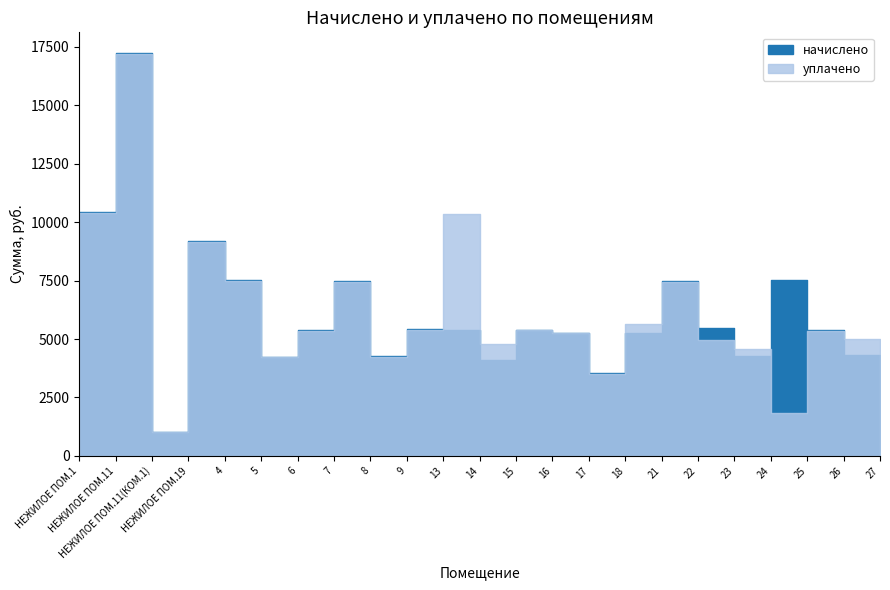

Reading left to right, extract all data points from this chart.

начислено: НЕЖИЛОЕ ПОМ.1=10420.1	НЕЖИЛОЕ ПОМ.11=17252.9	НЕЖИЛОЕ ПОМ.11(КОМ.1)=1024.9	НЕЖИЛОЕ ПОМ.19=9201.5	4=7504.7	5=4247.8	6=5375.2	7=7481.9	8=4270.6	9=5432.0	13=5398.0	14=4111.1	15=5398.0	16=5261.3	17=3530.3	18=5272.7	21=7493.3	22=5454.8	23=4259.2	24=7538.9	25=5386.6	26=4327.4	27=3416.4
уплачено: НЕЖИЛОЕ ПОМ.1=10369.8	НЕЖИЛОЕ ПОМ.11=17169.5	НЕЖИЛОЕ ПОМ.11(КОМ.1)=1020.0	НЕЖИЛОЕ ПОМ.19=9157.0	4=7468.4	5=4227.2	6=5349.2	7=7445.8	8=4249.9	9=5405.8	13=10363.8	14=4776.4	15=5372.7	16=5235.9	17=3513.2	18=5661.1	21=7457.1	22=4973.9	23=4572.9	24=1848.3	25=5360.5	26=5006.9	27=3399.9